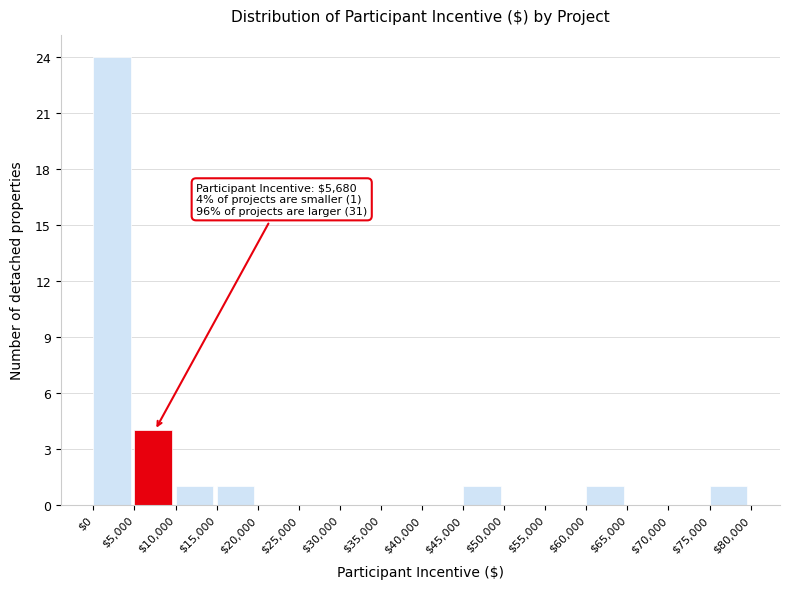

Which range on the x-axis has the tallest bar?

$0 to $5,000